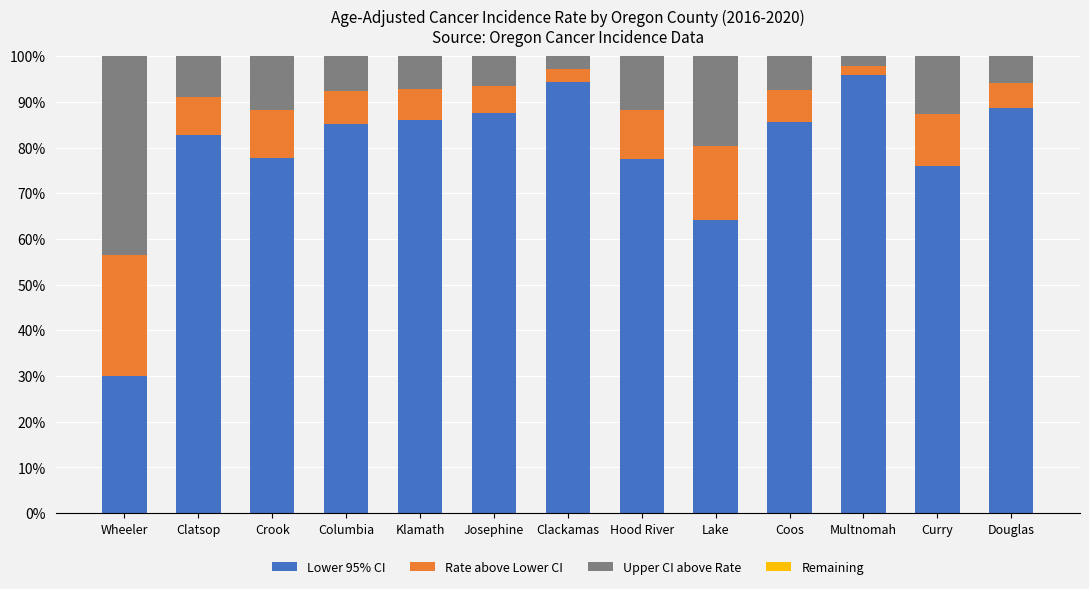

What is the total value across all series at Columbia?

100.0